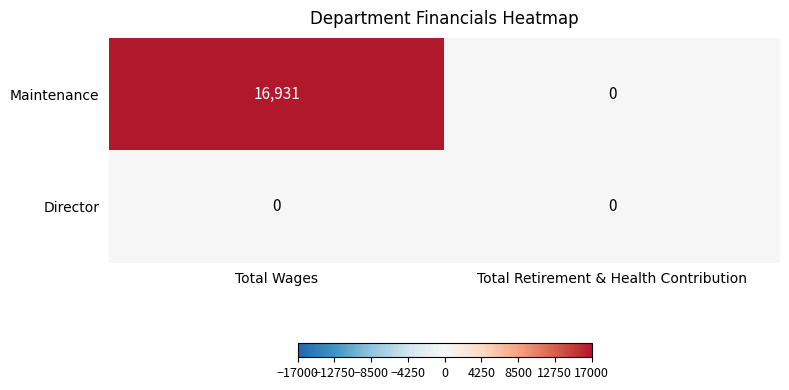

The value of Maintenance at Total Retirement & Health Contribution is -9252. True or false?

False